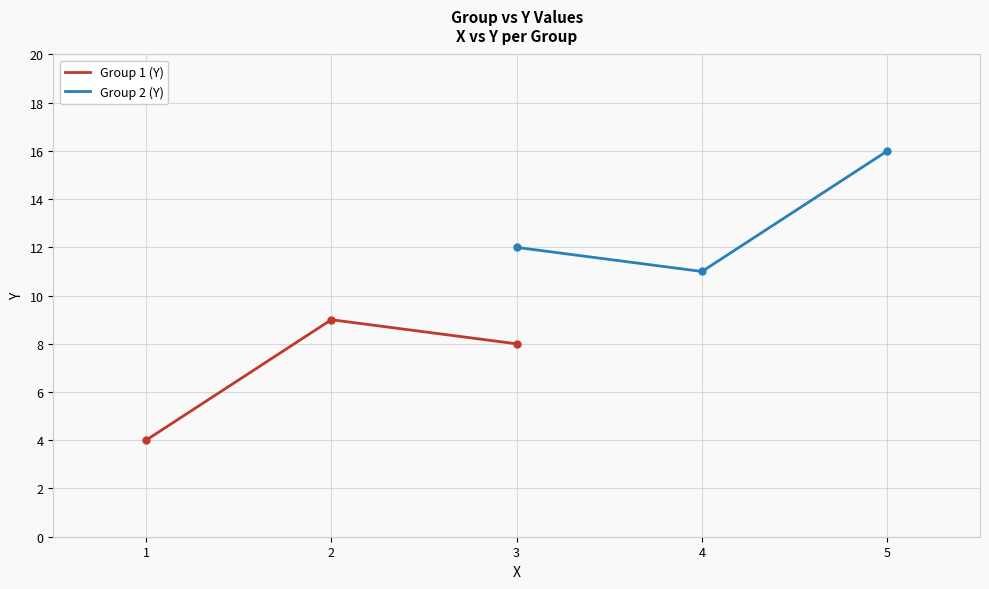

What is the highest value of the Group 1 (Y) series?

9